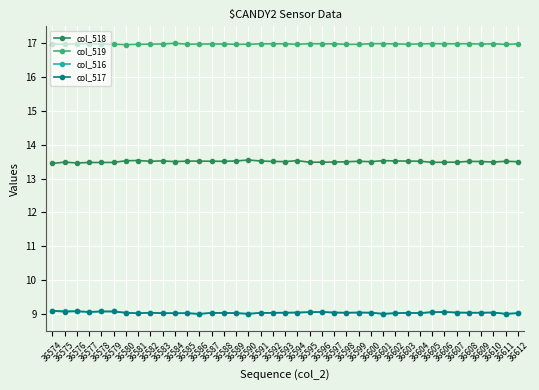

What are all the series names shown in the legend?

col_518, col_519, col_516, col_517